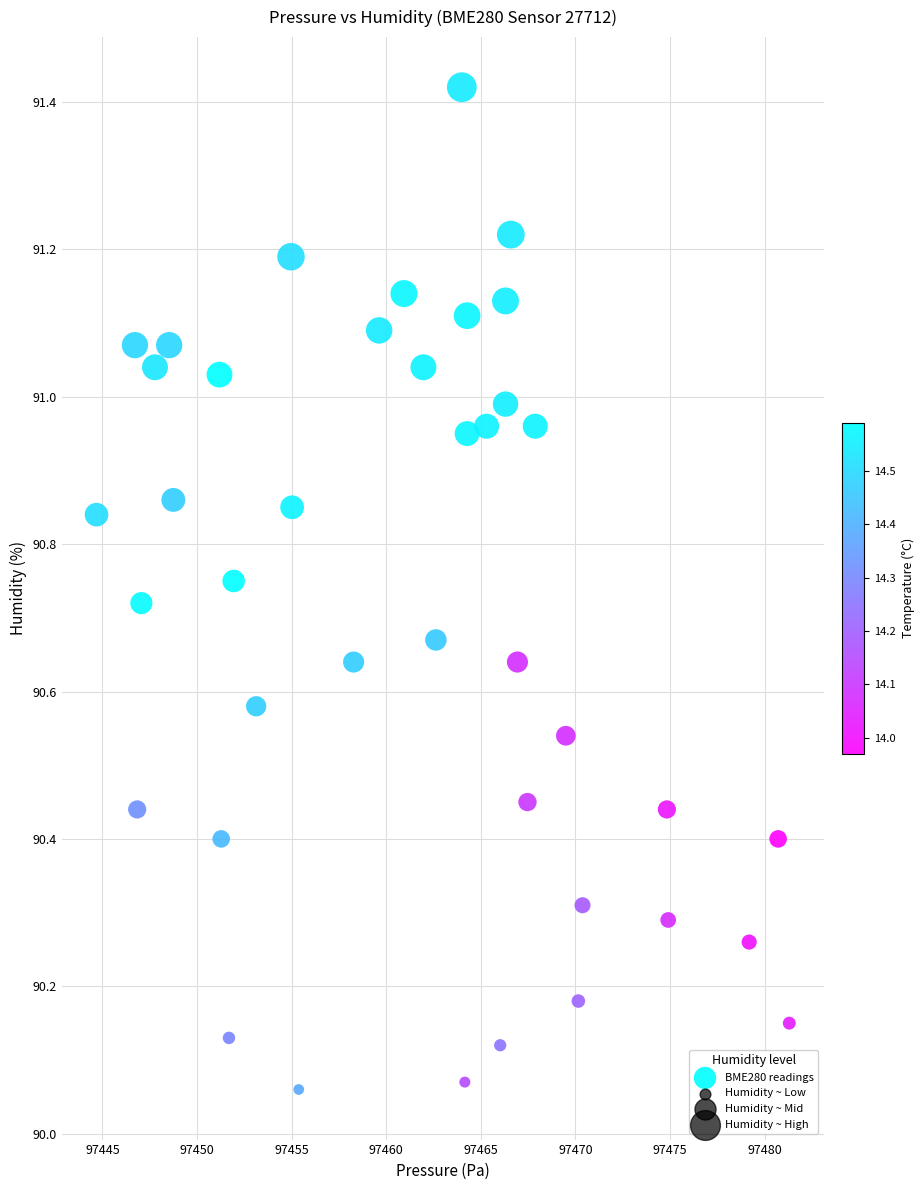

What is the range of Y values (max minus min)?

1.4